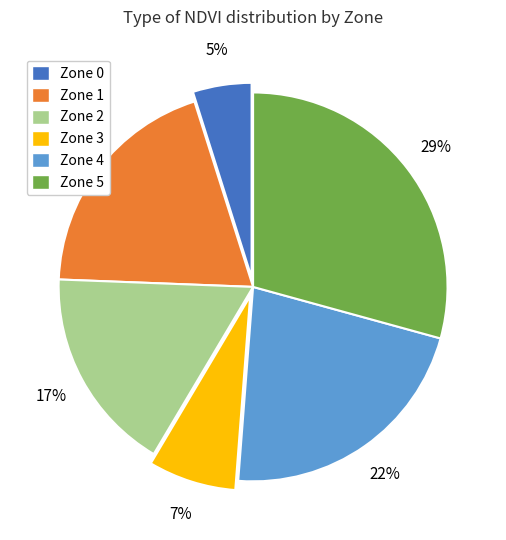

Is it true that Zone 2 is 17% of the pie?

True